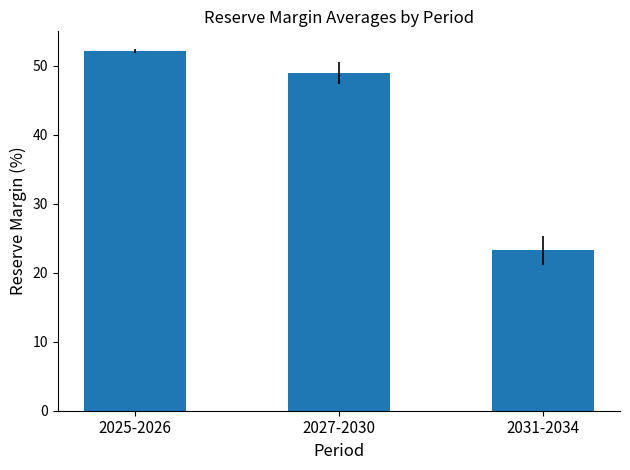

Which category has the highest value across all series?

2025-2026